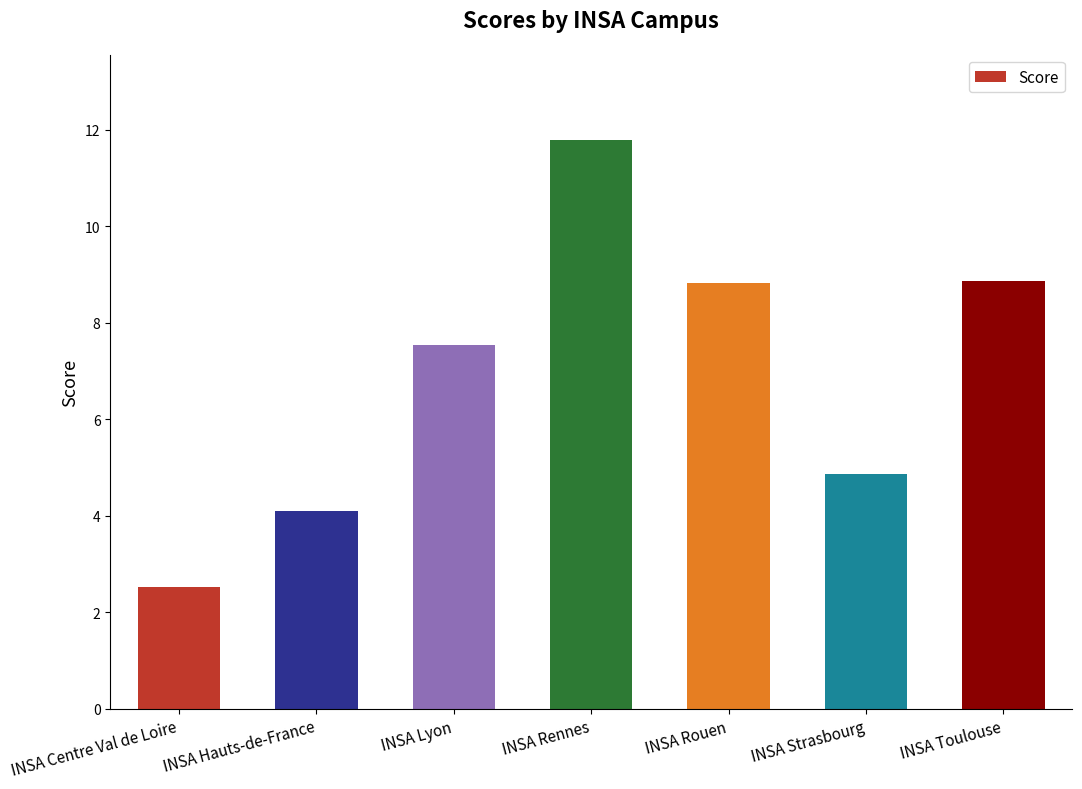

The value at INSA Lyon is 4.8. True or false?

False